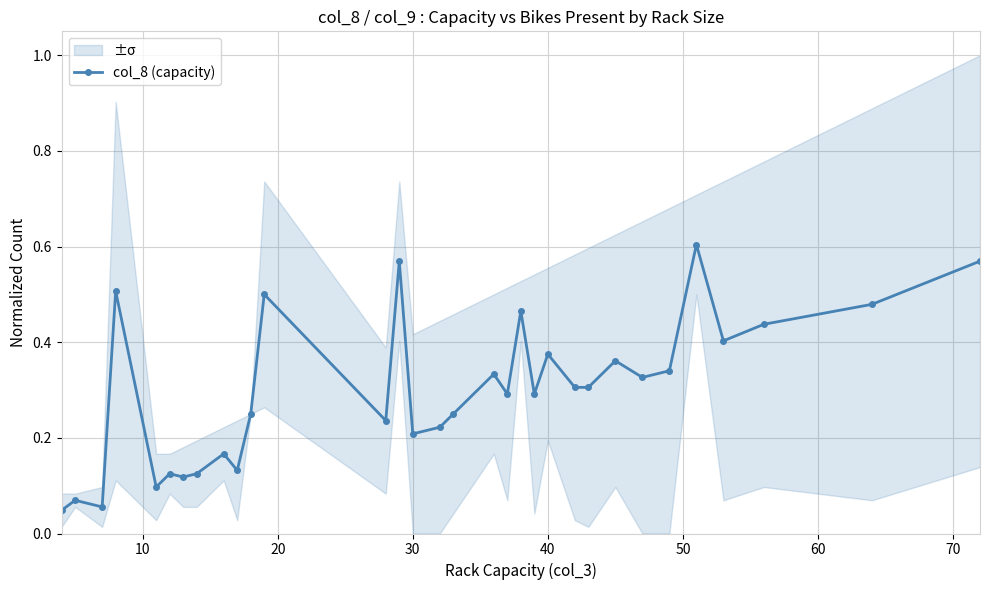

How many lines are shown in the chart?

1